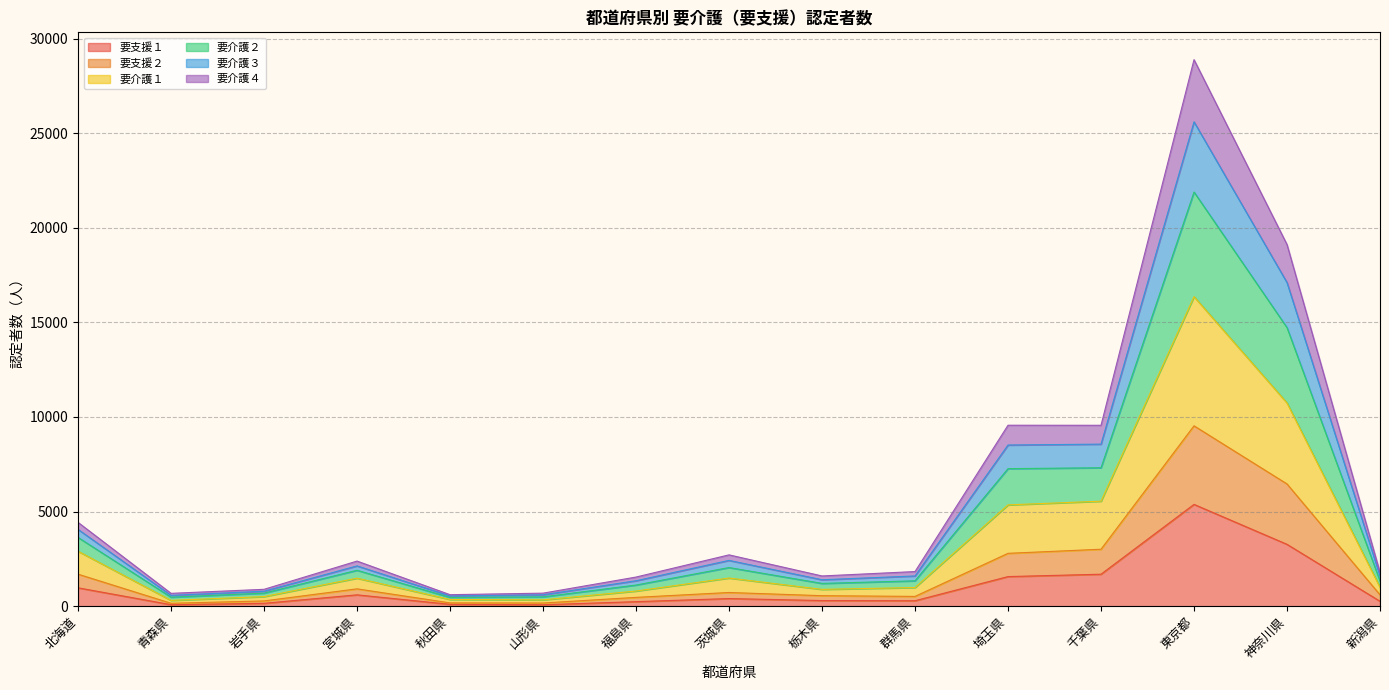

True or false: 要介護１ and 要支援２ intersect in this chart.

False